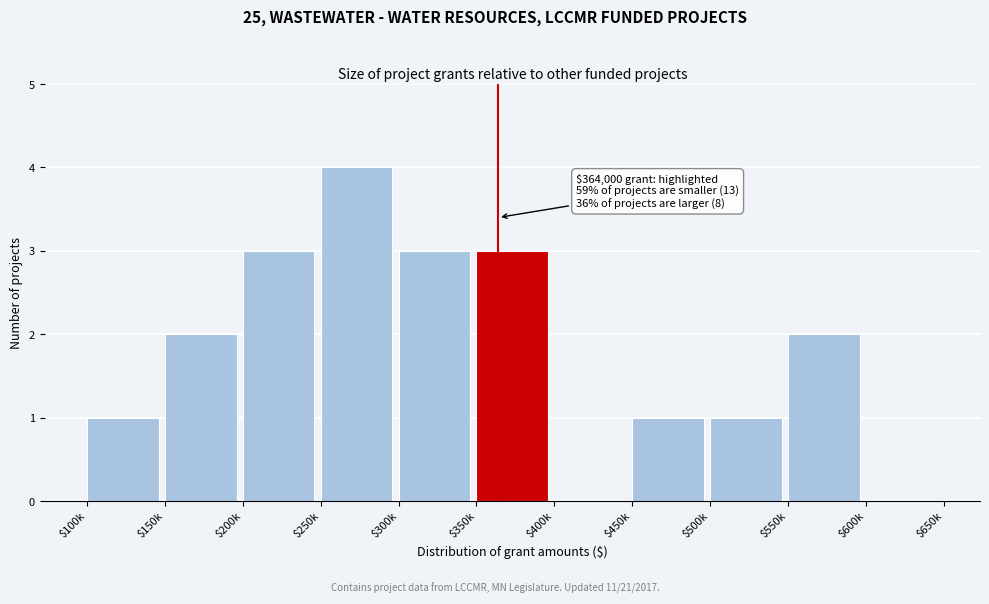

True or false: the data shows 1 at $450k.

True